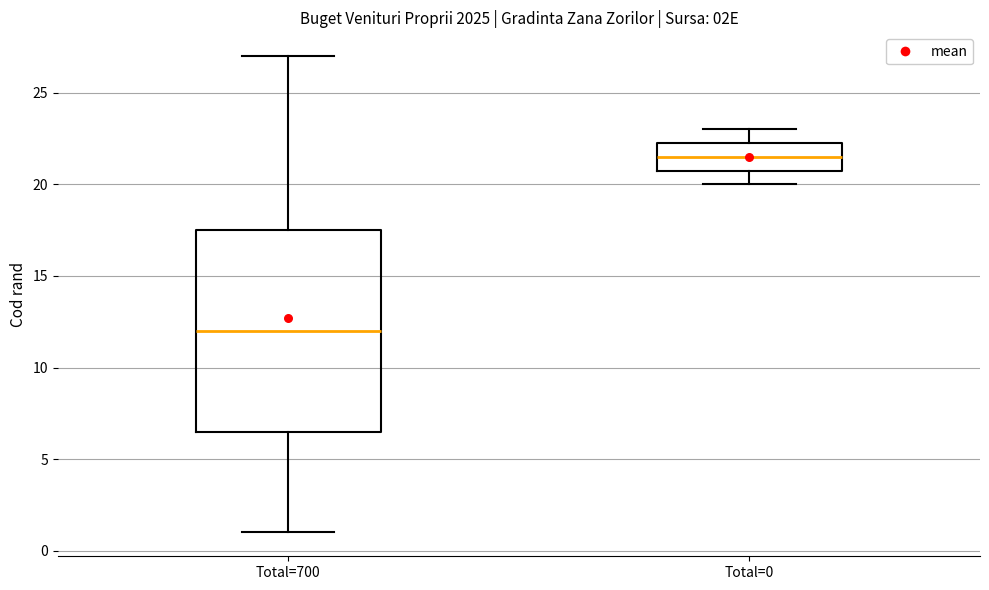

Where does the upper whisker of the box for Total=700 end on the y-axis? The values are not printed on the chart, so give them approximately, as read against the axis.

27.0